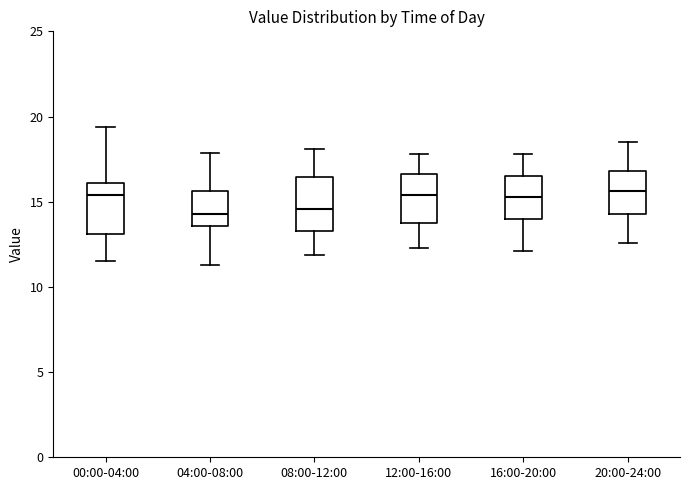

Where is the lower edge of the box for 20:00-24:00 on the y-axis? The values are not printed on the chart, so give them approximately, as read against the axis.

14.5